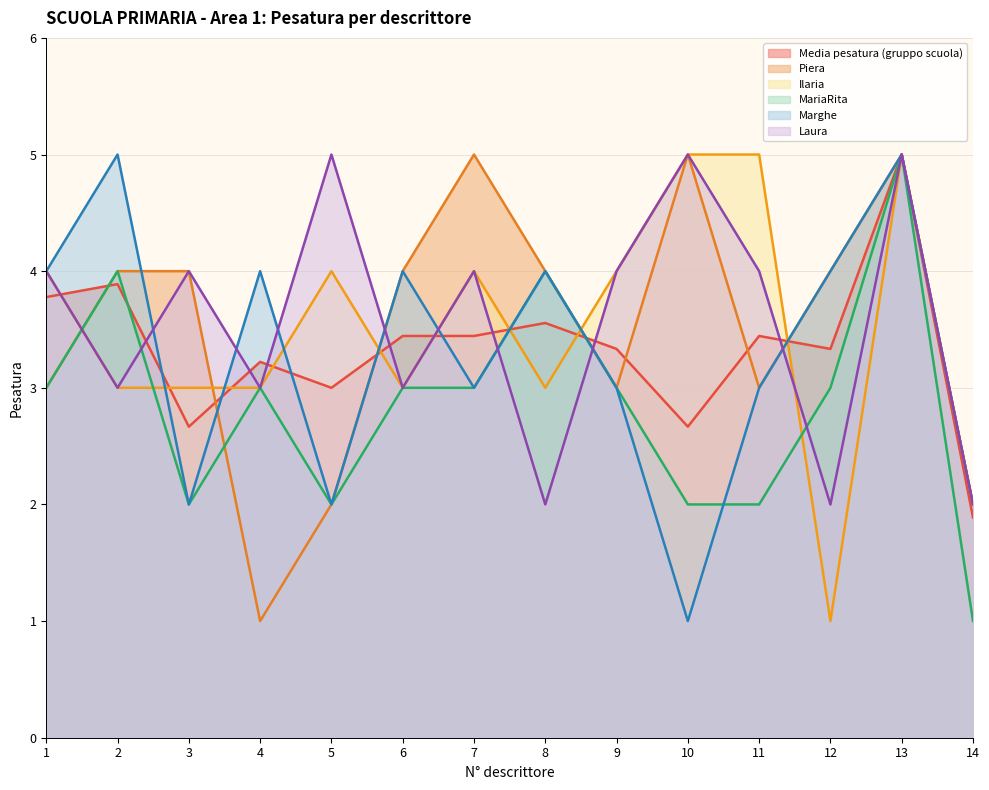

What is the value of the Media pesatura (gruppo scuola) point at the 5th from the left?

3.0